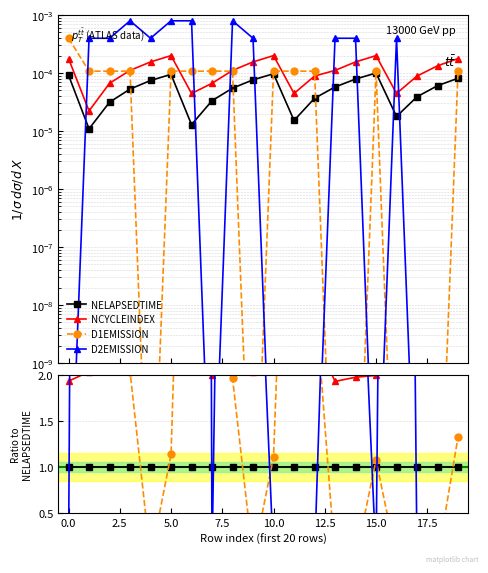

Count the number of categories in the chart.

20